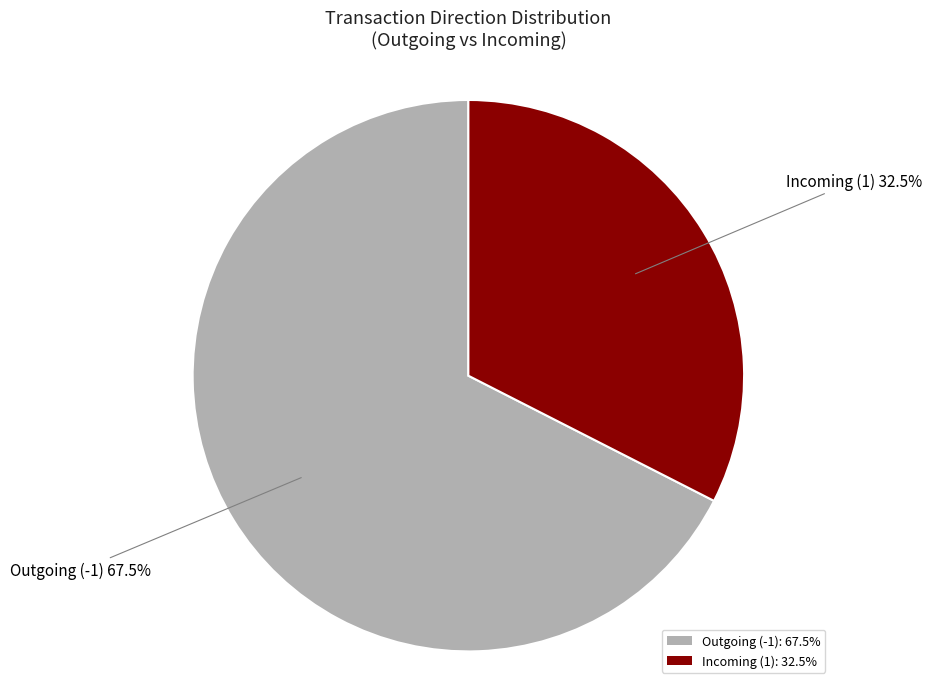

Rank the categories by value from lowest to highest.

Incoming (1): 32.5%, Outgoing (-1): 67.5%